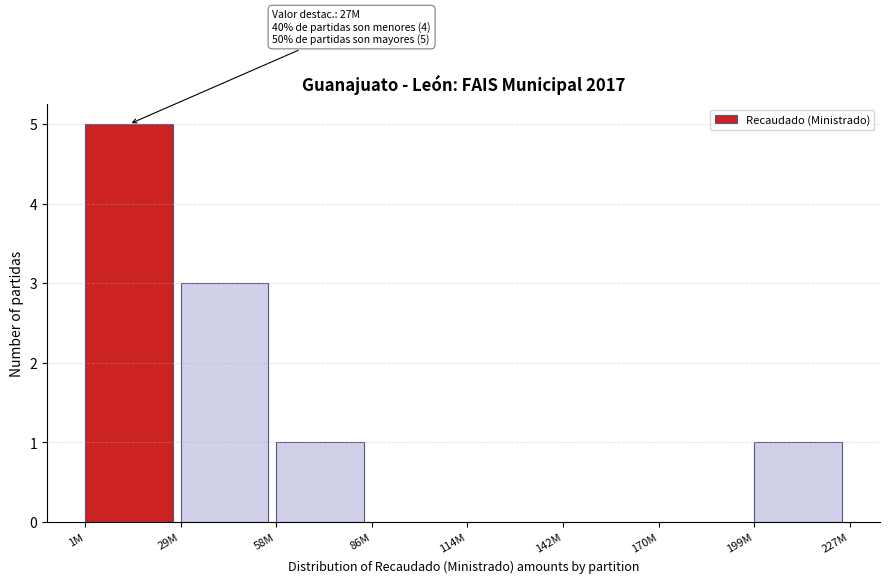

Reading left to right, extract all data points from this chart.

1M=5	29M=3	58M=1	86M=0	114M=0	142M=0	170M=0	199M=1